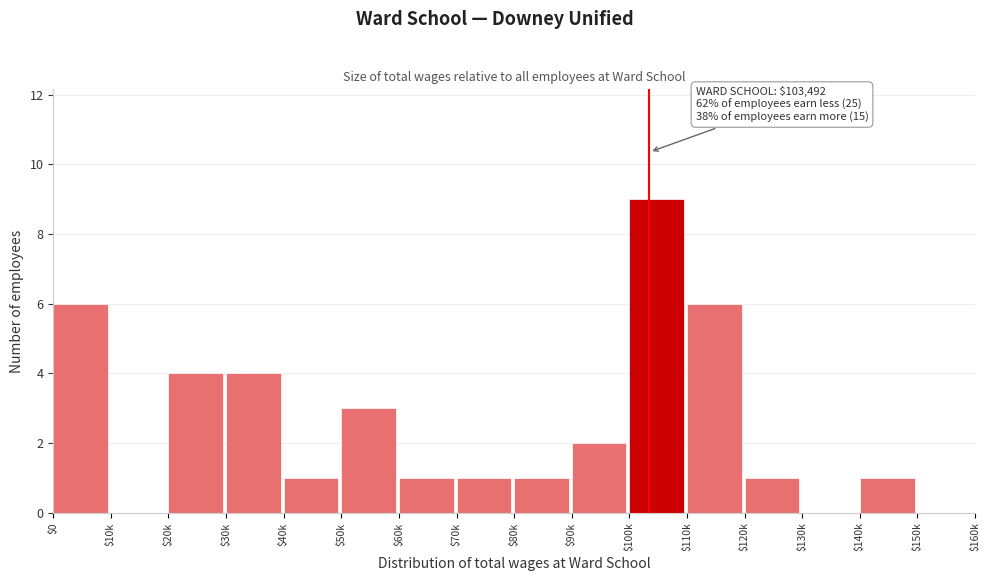

True or false: the data shows 2 at $100k.

False